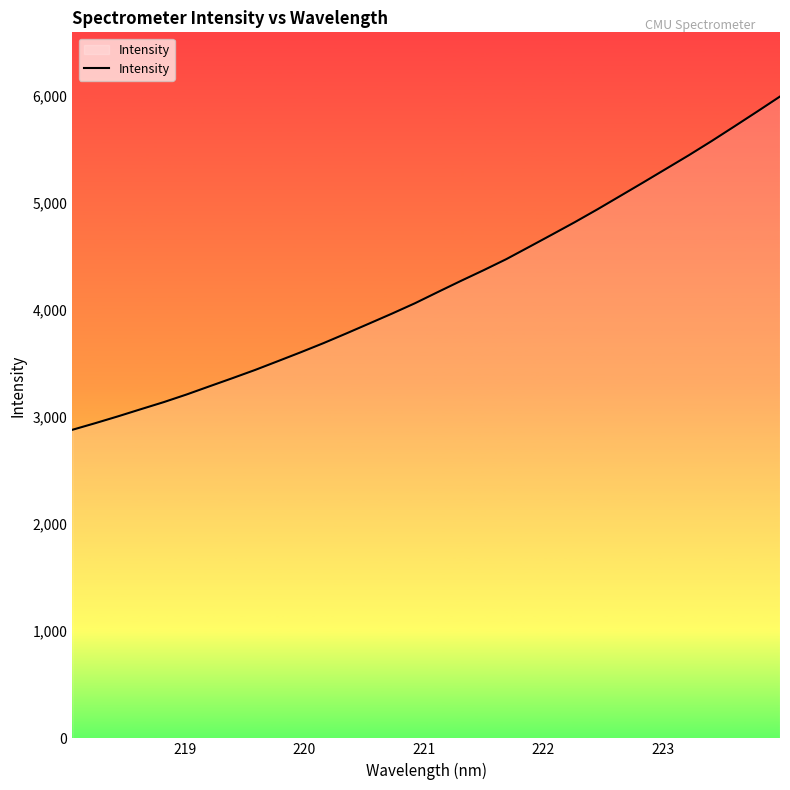

What is the smallest value displayed?

2881.2